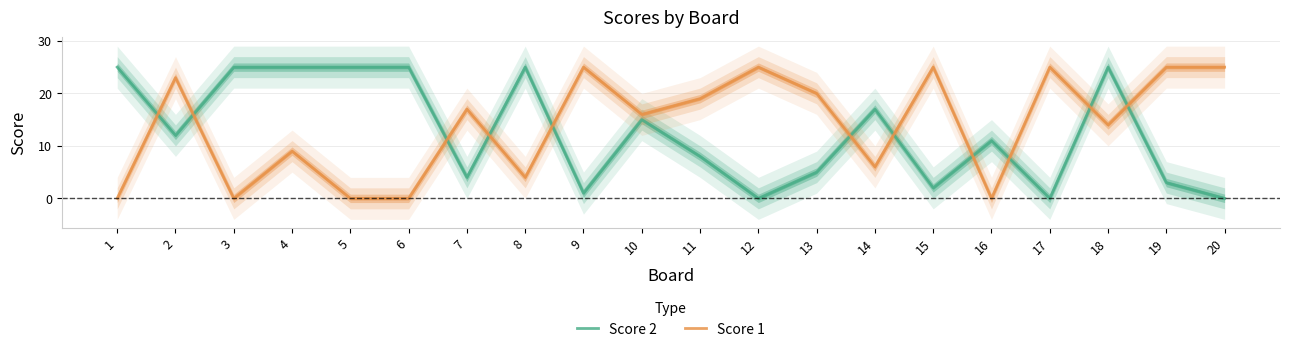

Where do Score 1 and Score 2 first cross each other?

1 and 2